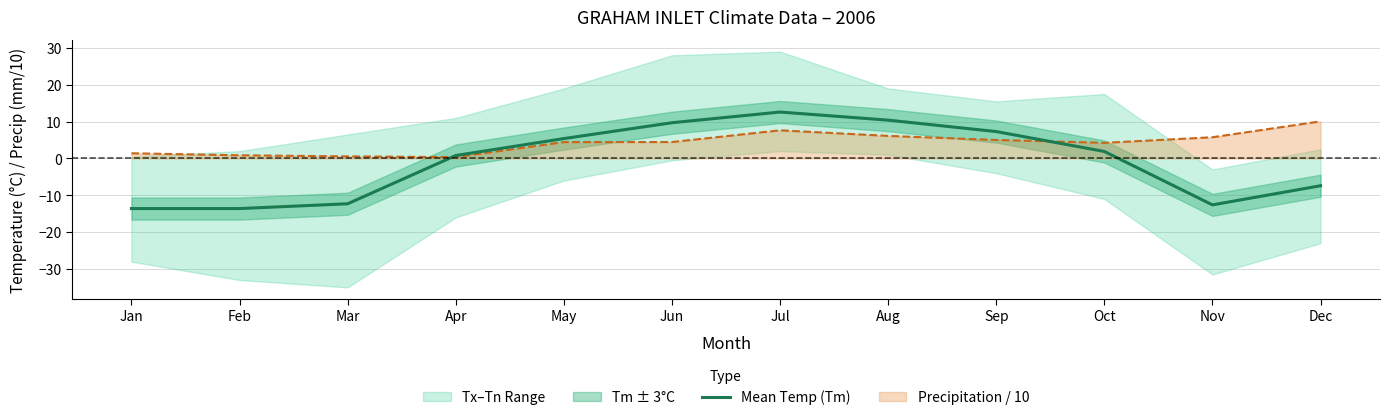

Reading left to right, transcribe all the data shown in this chart.

Jan=-13.6	Feb=-13.6	Mar=-12.3	Apr=0.8	May=5.4	Jun=9.7	Jul=12.6	Aug=10.4	Sep=7.3	Oct=1.9	Nov=-12.6	Dec=-7.4